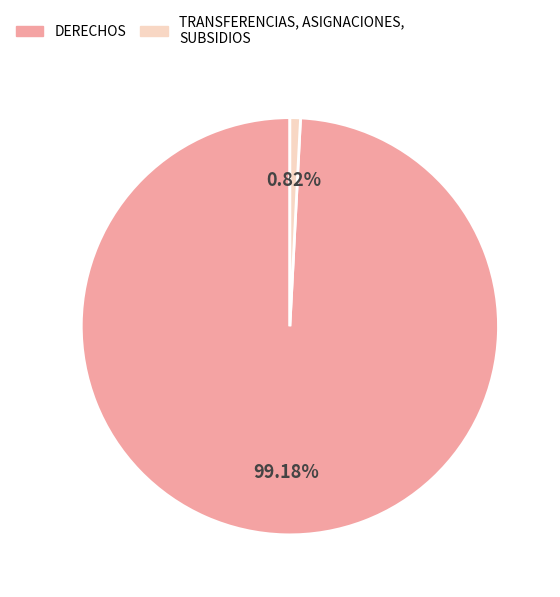

To the nearest percent, what percentage of the pie is TRANSFERENCIAS, ASIGNACIONES, SUBSIDIOS?

1%